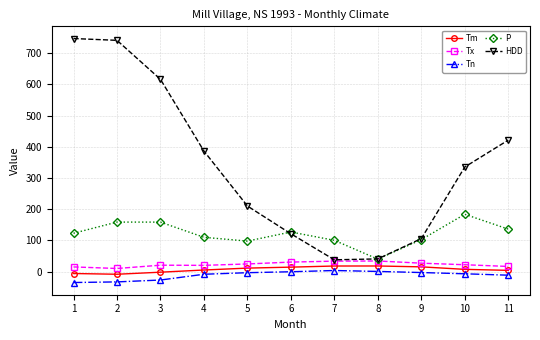

What is the smallest value displayed?

-35.0